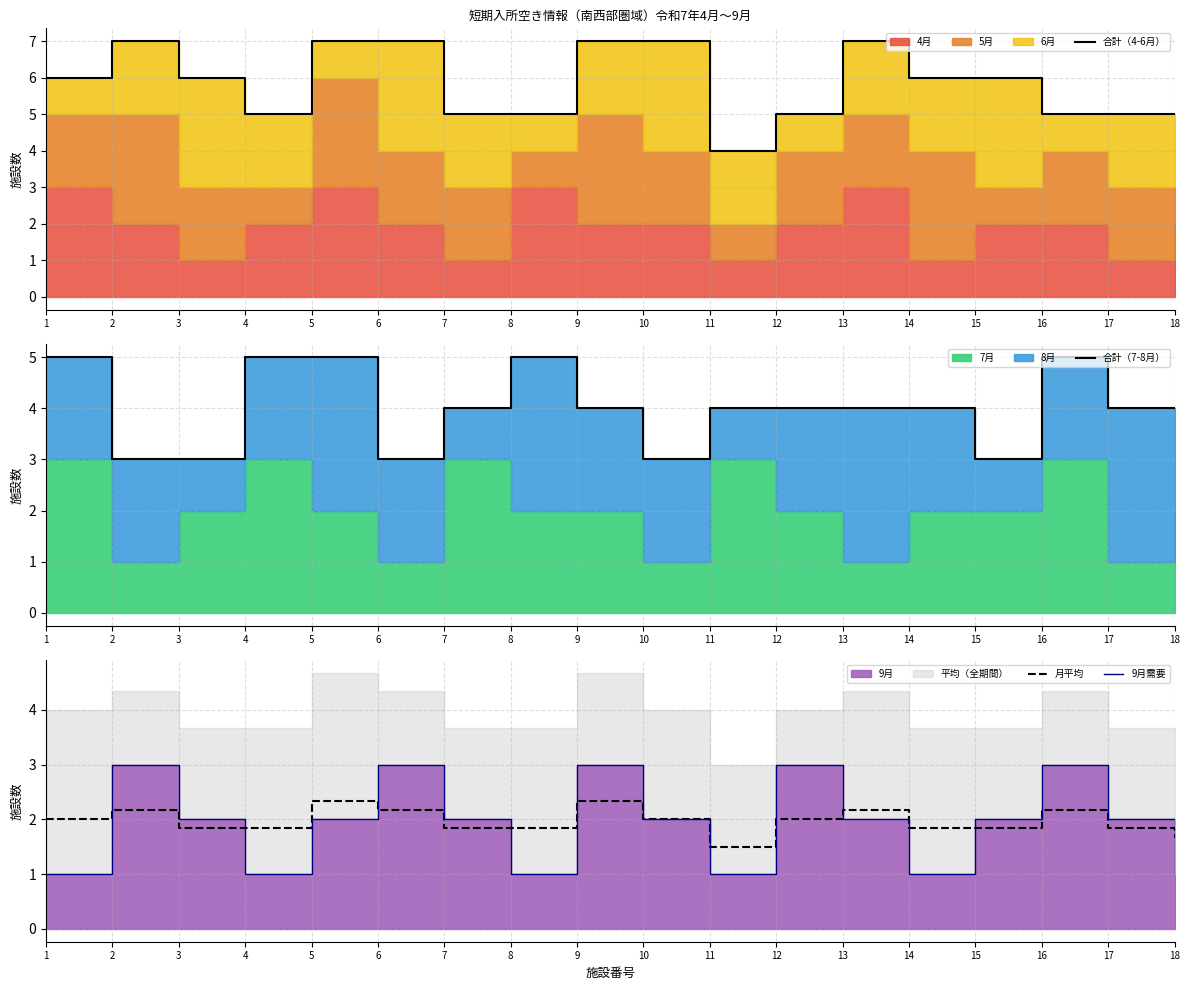

True or false: 合計（7-8月） and 合計（4-6月） cross at least once.

False